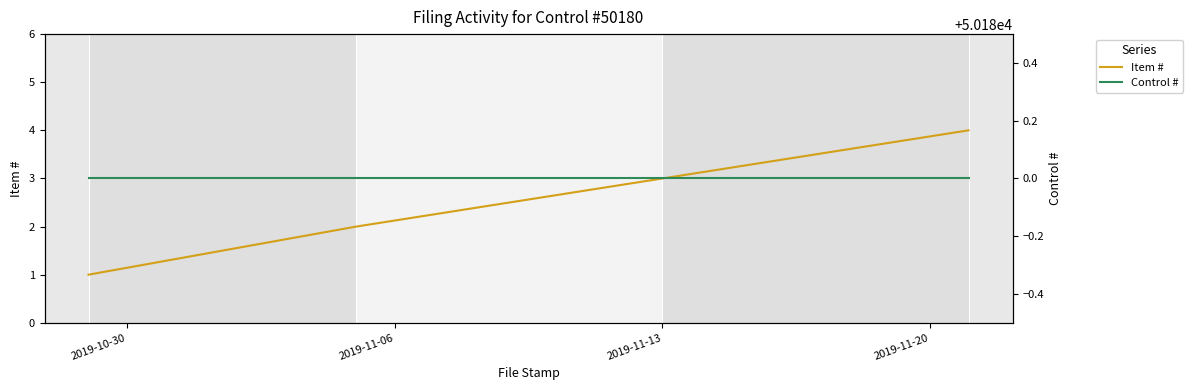

What is the minimum value shown in the chart?

1